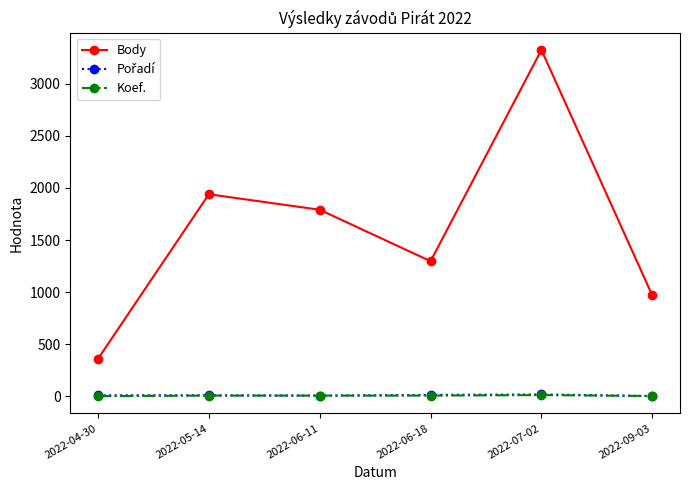

What is the difference between the second highest and second lowest values in the Body series?

971